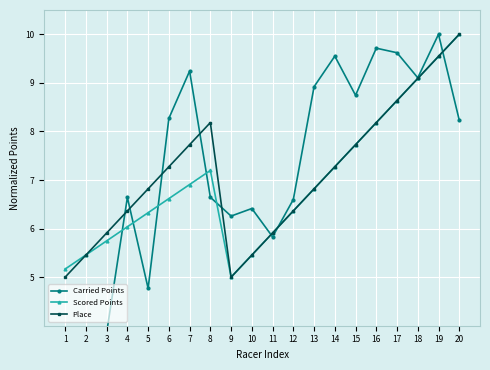

Is this an area chart (filled region under the line)?

No